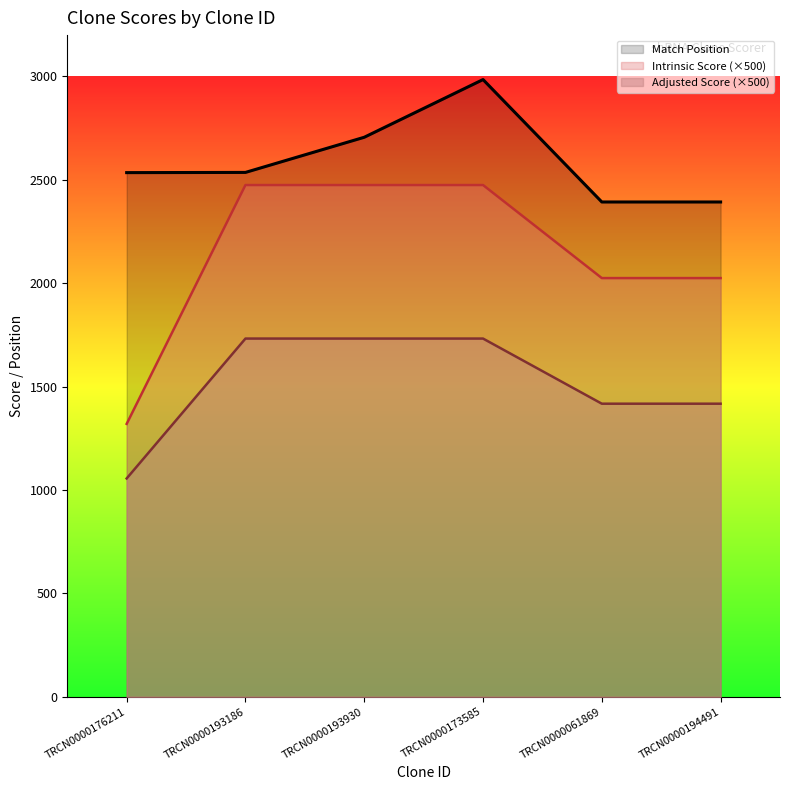

Rank the series at TRCN0000173585 from lowest to highest value.

Adjusted Score (×500), Intrinsic Score (×500), Match Position